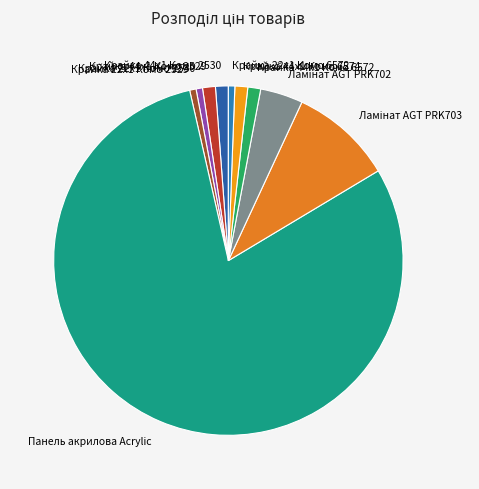

Is it true that Панель акрилова Acrylic is 86% of the pie?

False